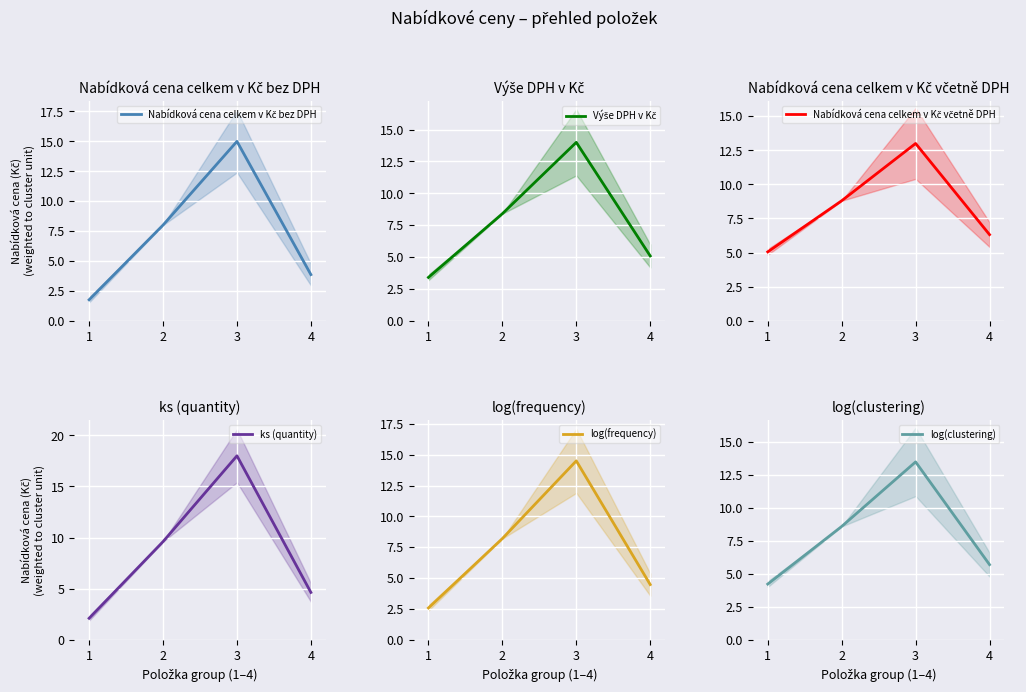

Between 2 and 3, which series saw the biggest shift?

ks (quantity)